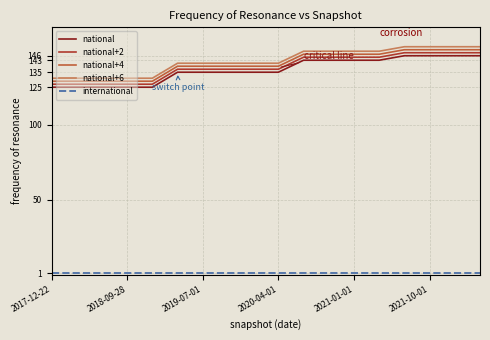

What is the lowest value of the national series?

125